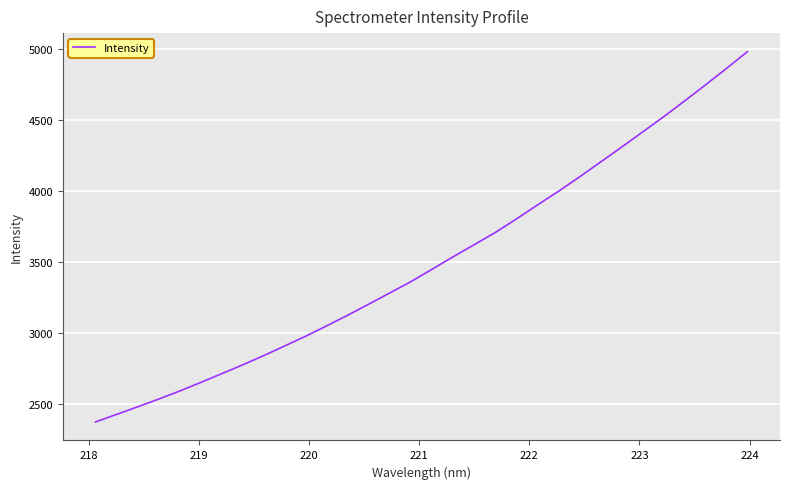

What is the smallest value displayed?

2372.5